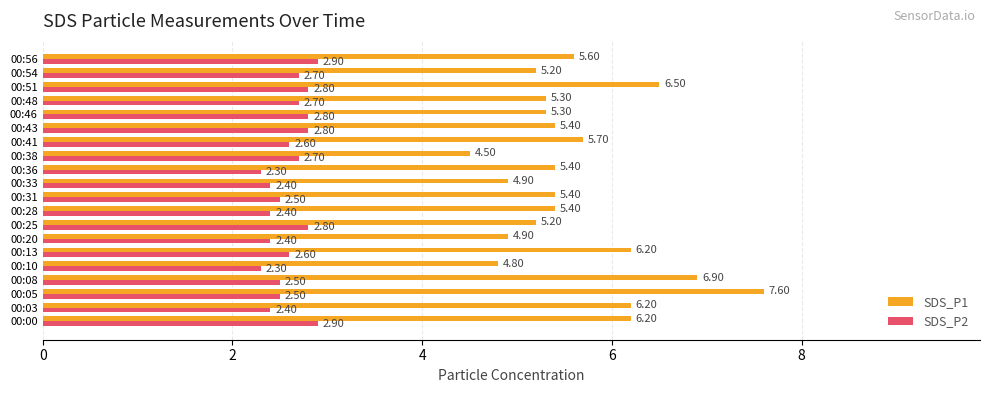

What is the difference between the highest and lowest values at 00:41?

3.1